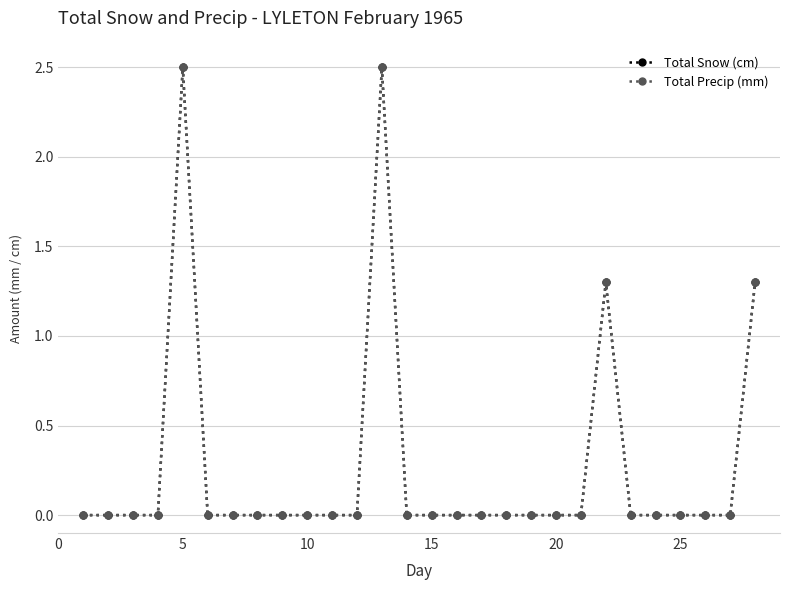

Does the chart have visible grid lines?

Yes